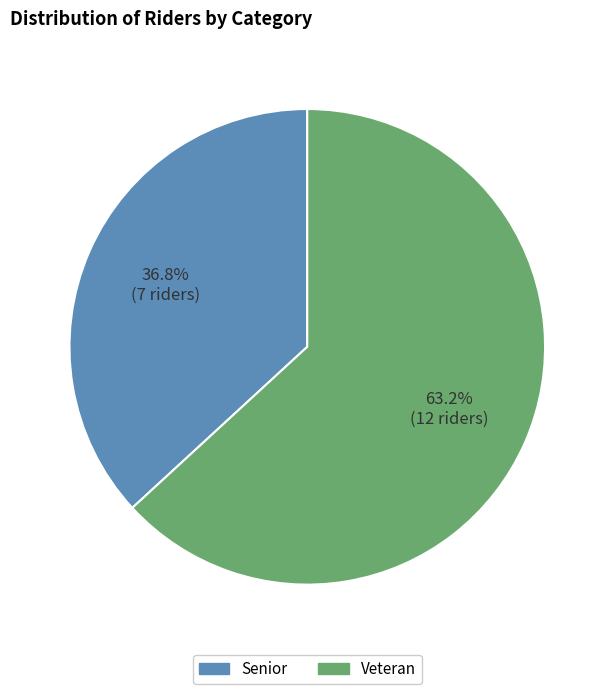

Which slice represents more than half of the pie?

Veteran